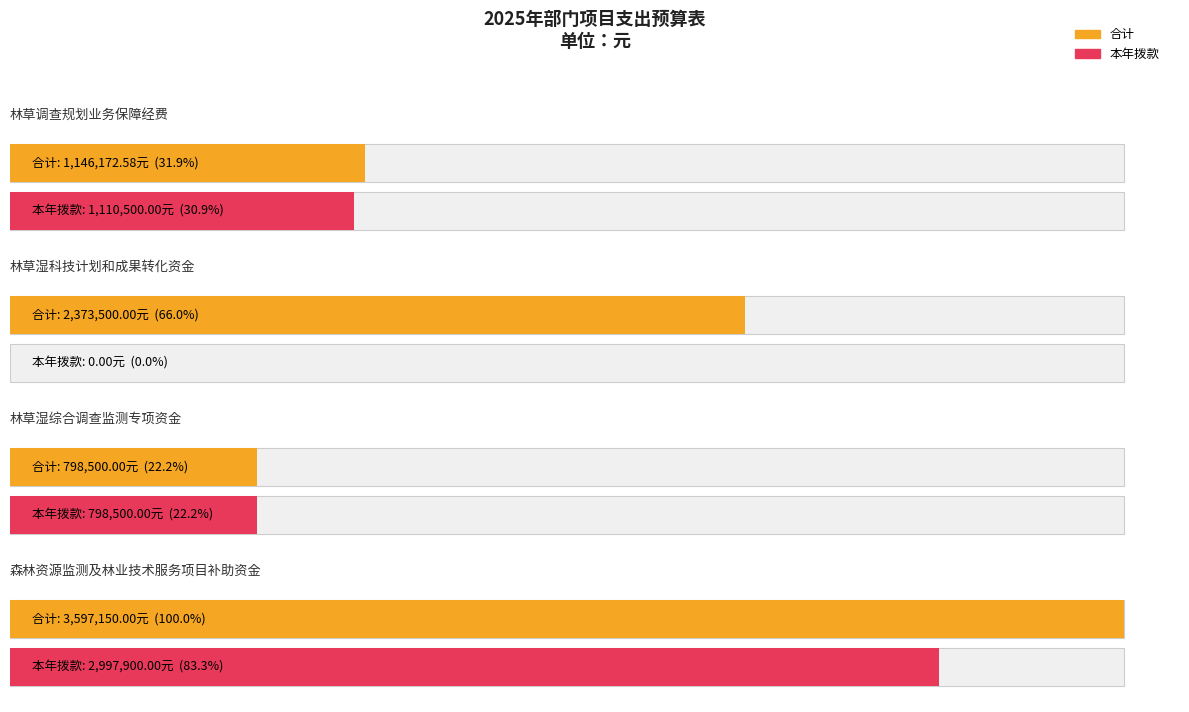

What is the highest value of the 本年拨款 series?

2997900.0